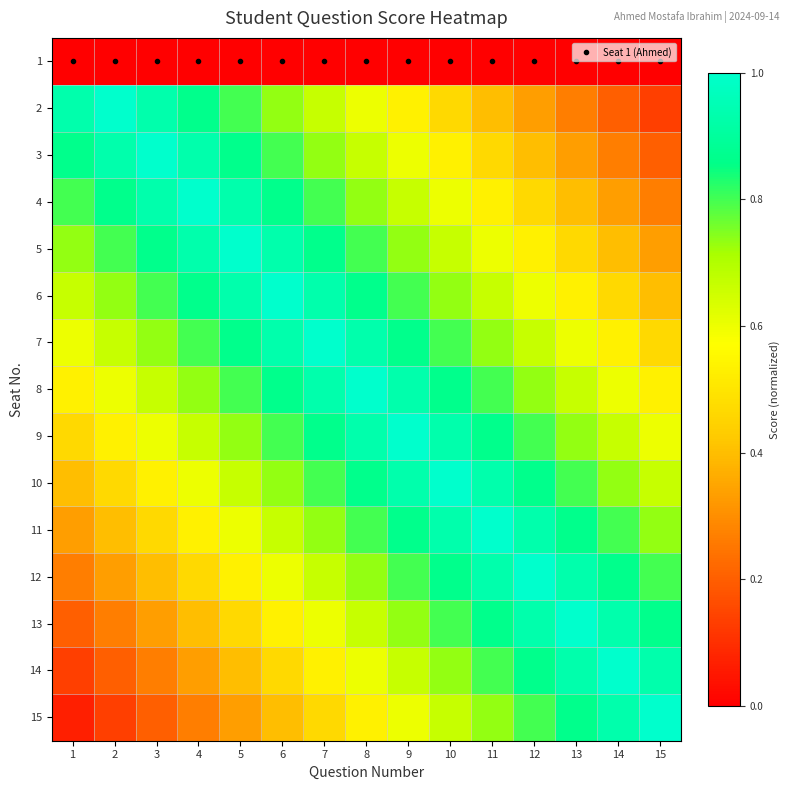

What is the spread (max minus min) of values at 6?

1.0